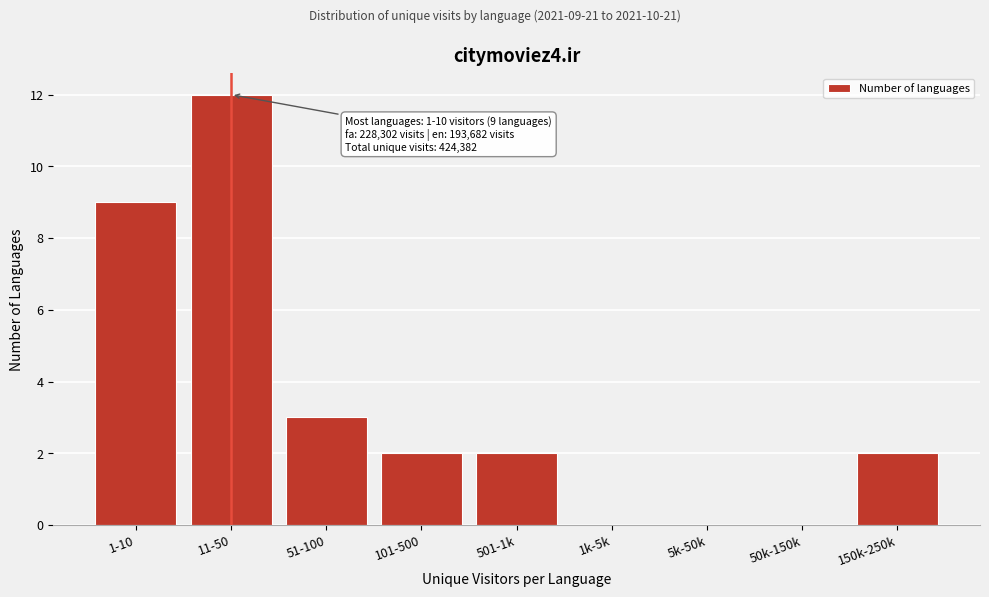

Reading left to right, transcribe all the data shown in this chart.

1-10=9	11-50=12	51-100=3	101-500=2	501-1k=2	1k-5k=0	5k-50k=0	50k-150k=0	150k-250k=2